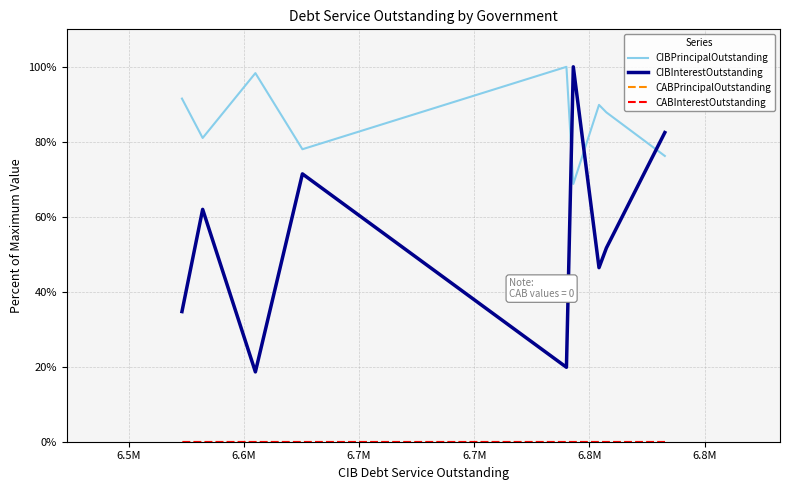

Is it true that CABInterestOutstanding equals 0.0 at 6.5M?

True